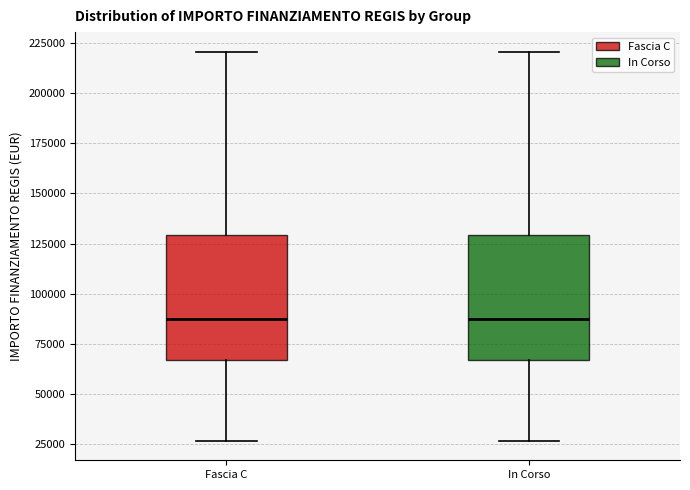

Reading left to right, read every box against the y-axis: the position of its median line, the range the box covers, and the ends of its whiskers. The values are not printed on the chart, so give them approximately, as read against the axis.

Fascia C: median 85000, box 65000 to 130000, whiskers 25000 to 220000
In Corso: median 85000, box 65000 to 130000, whiskers 25000 to 220000